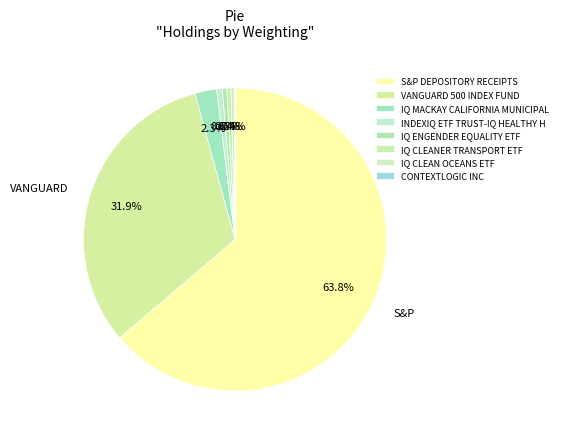

How many slices are in this pie chart?

8